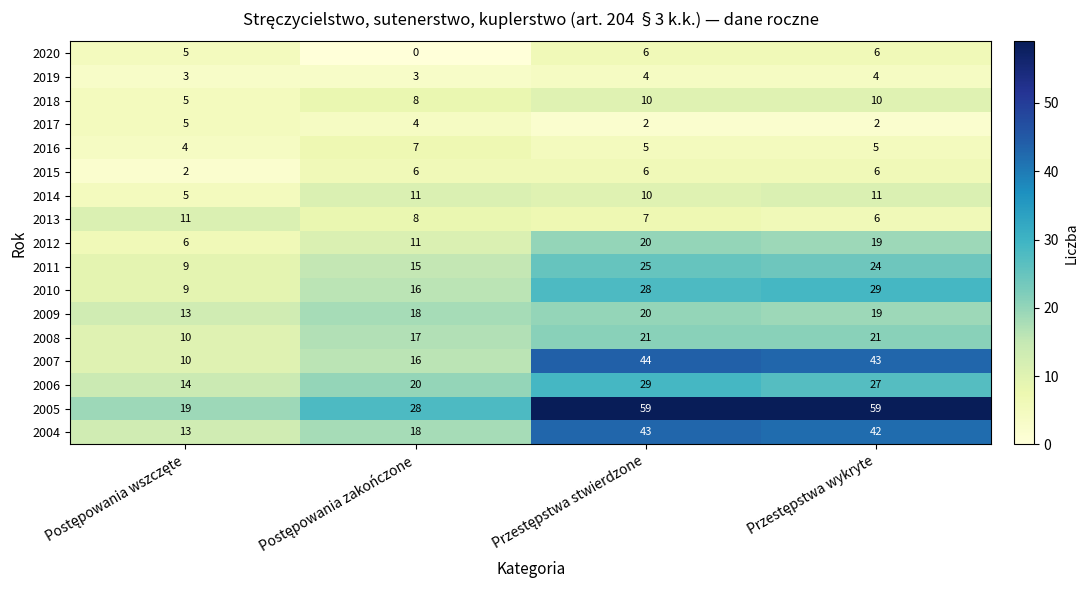

What is the maximum value for 2014?

11